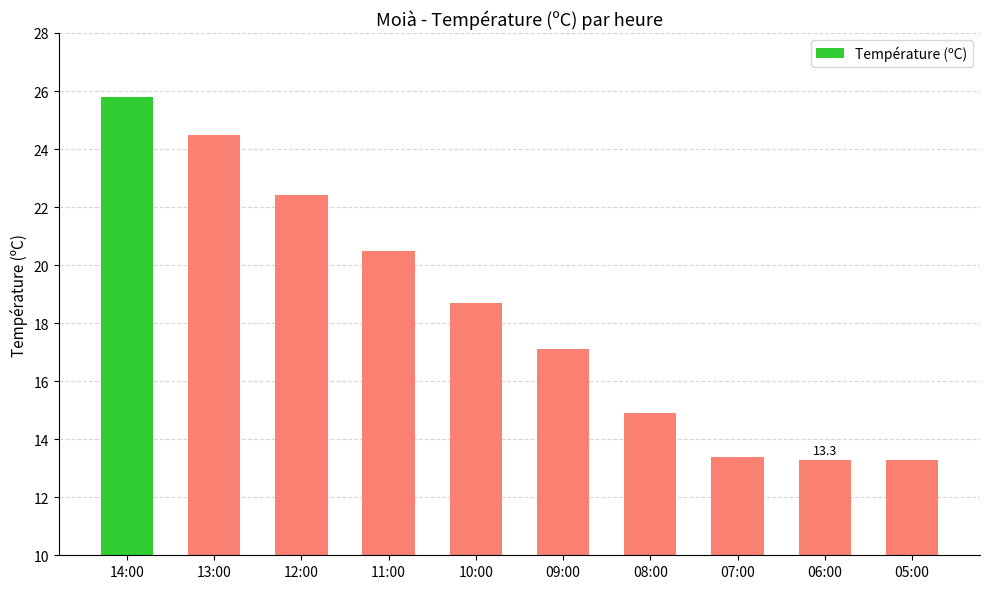

Where is the data nearest to the value 19?

10:00